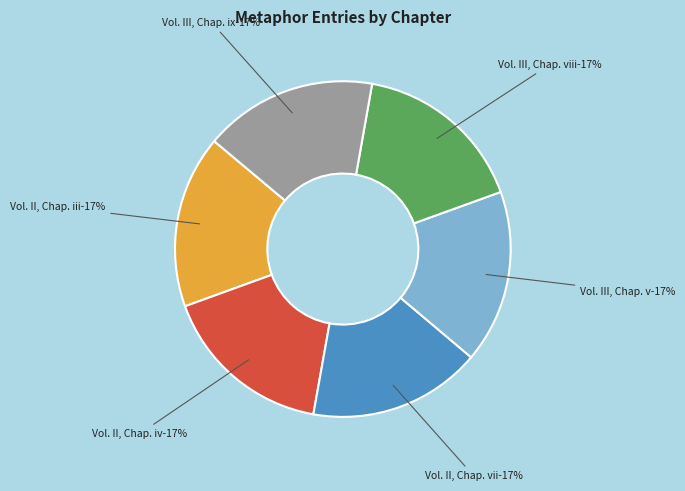

Between Vol. II, Chap. iii and Vol. II, Chap. iv, which is larger?

Vol. II, Chap. iv